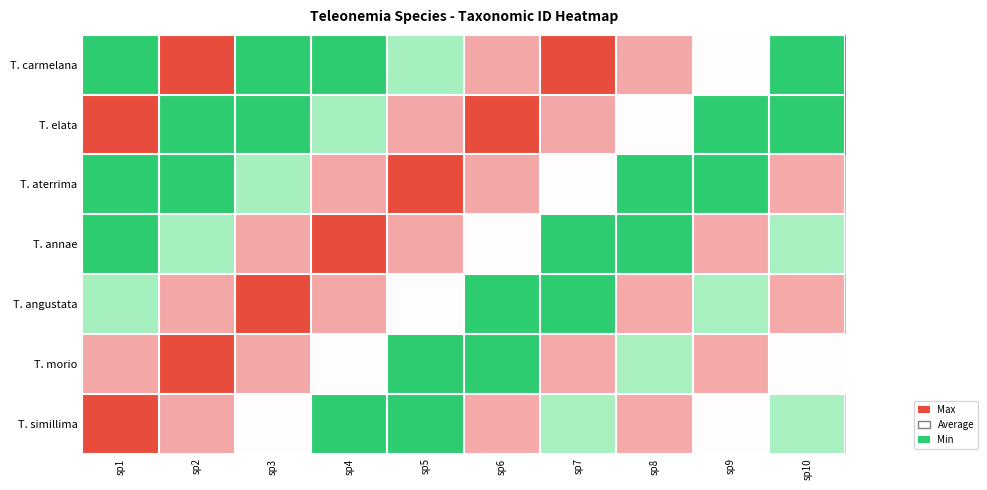

At how many categories does at least one series exceed 0?

10